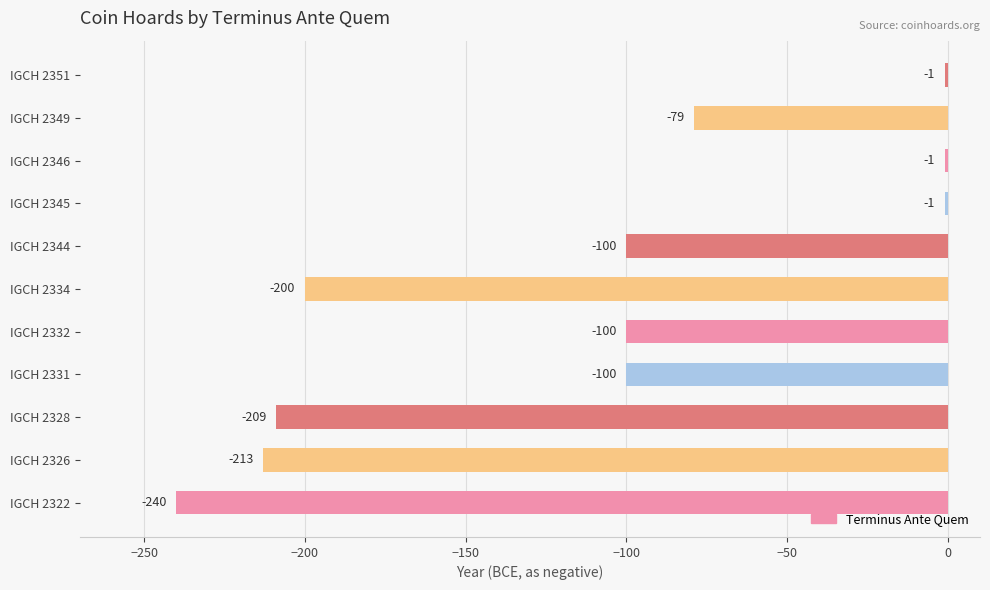

At which category does the chart reach its minimum across all series?

IGCH 2322